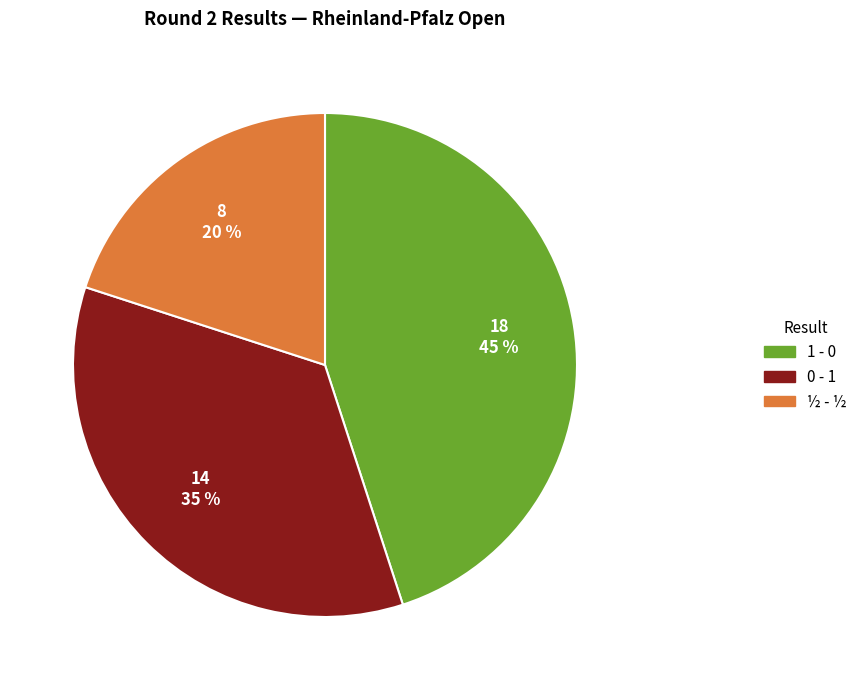

Does 1 - 0 represent more than half of the total?

No